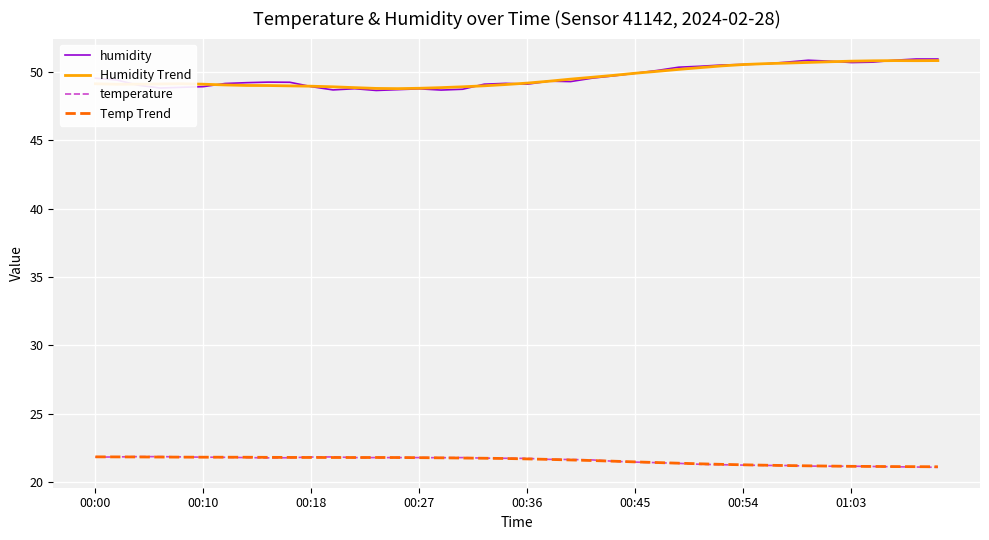

What is the smallest value displayed?

21.1